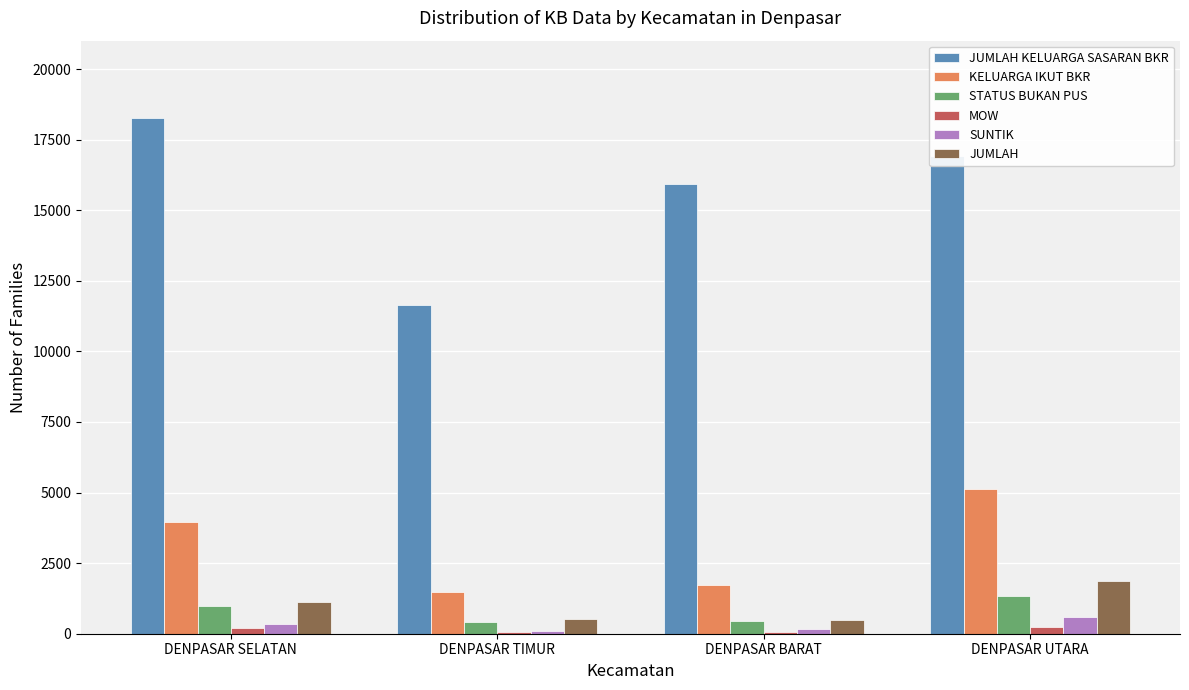

Is the value of JUMLAH KELUARGA SASARAN BKR at DENPASAR BARAT greater than the value of STATUS BUKAN PUS at DENPASAR UTARA?

Yes